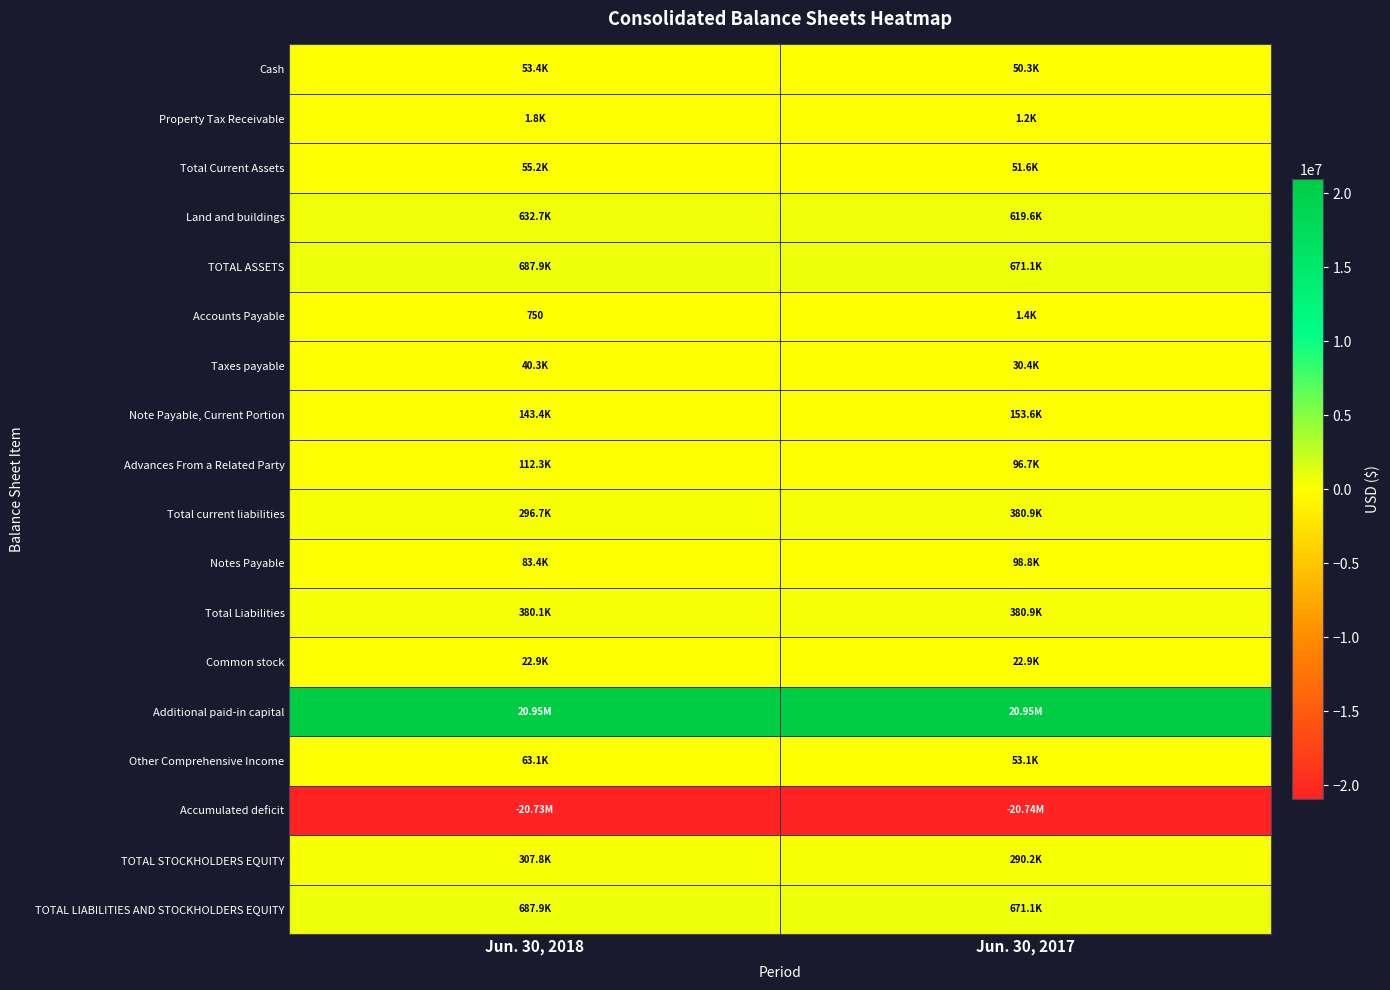

Is the value of Total current liabilities at Jun. 30, 2018 greater than the value of Property Tax Receivable at Jun. 30, 2017?

Yes